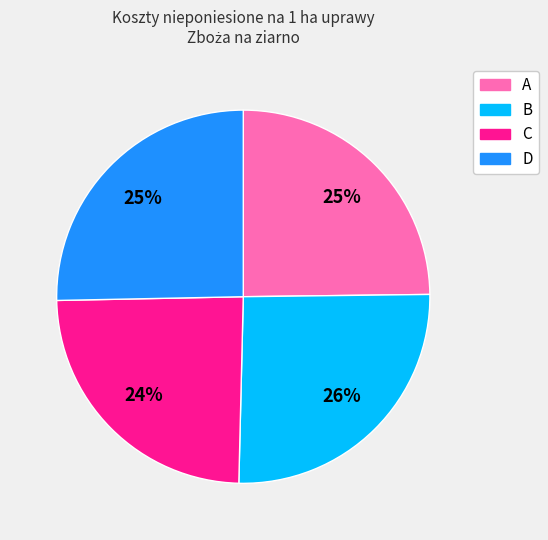

To the nearest percent, what is the difference between the C and A slice percentages?

1%